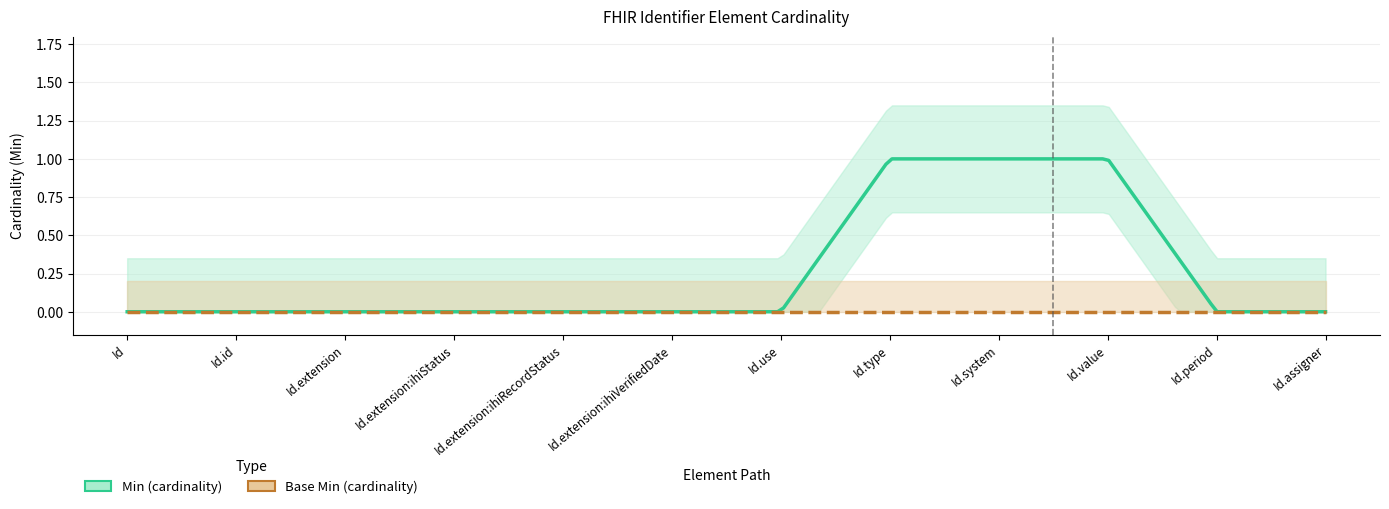

Does the chart have visible grid lines?

Yes